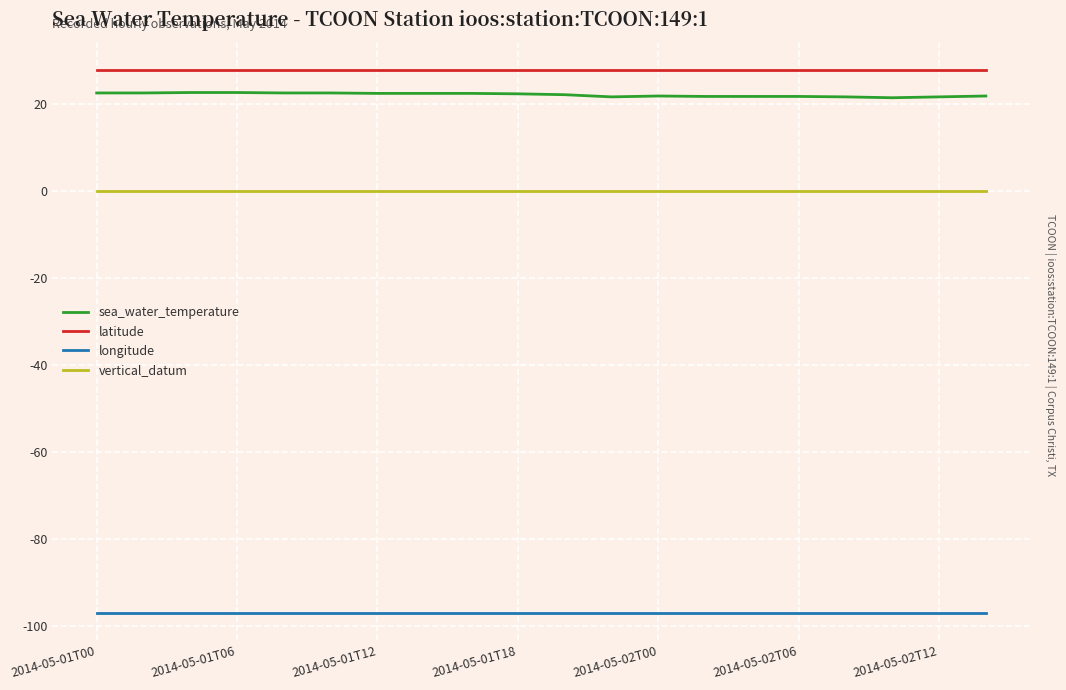

True or false: longitude and vertical_datum intersect in this chart.

False